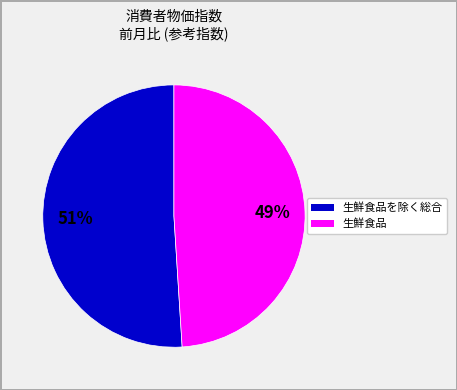

Is there any slice that represents more than half of the pie?

Yes